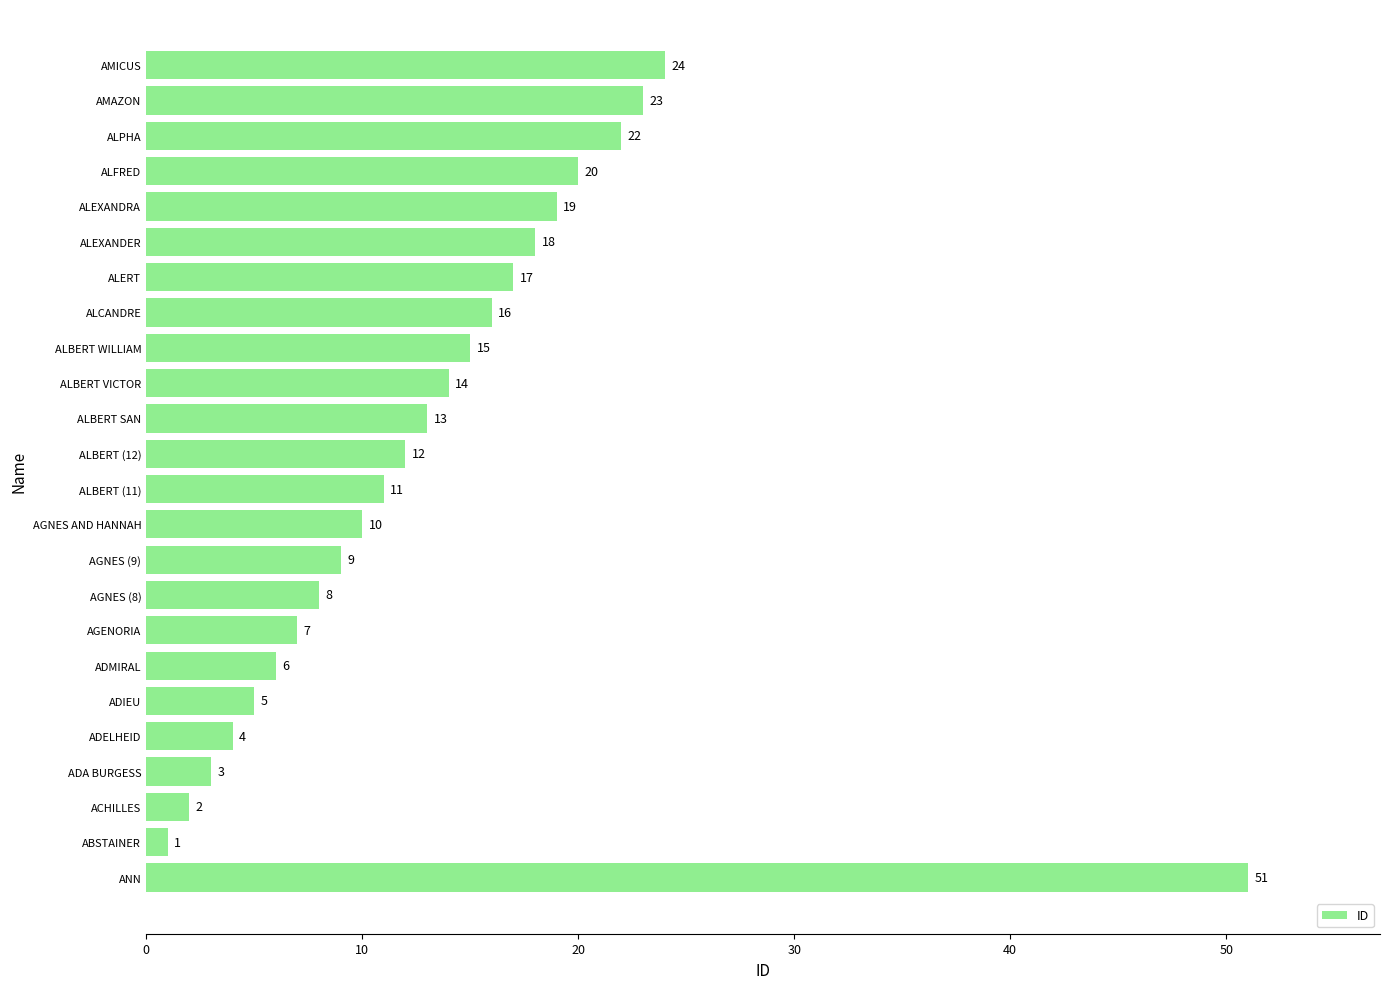

List the labels in order of value, largest first.

ANN, AMICUS, AMAZON, ALPHA, ALFRED, ALEXANDRA, ALEXANDER, ALERT, ALCANDRE, ALBERT WILLIAM, ALBERT VICTOR, ALBERT SAN, ALBERT (12), ALBERT (11), AGNES AND HANNAH, AGNES (9), AGNES (8), AGENORIA, ADMIRAL, ADIEU, ADELHEID, ADA BURGESS, ACHILLES, ABSTAINER